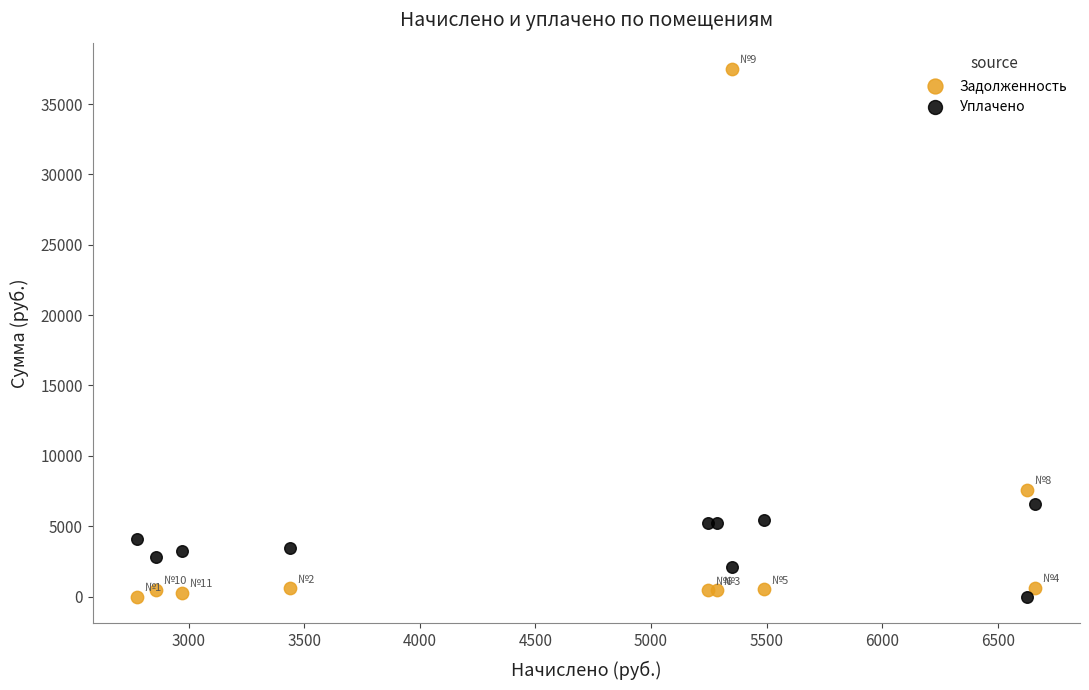

What are all the series names shown in the legend?

Задолженность, Уплачено